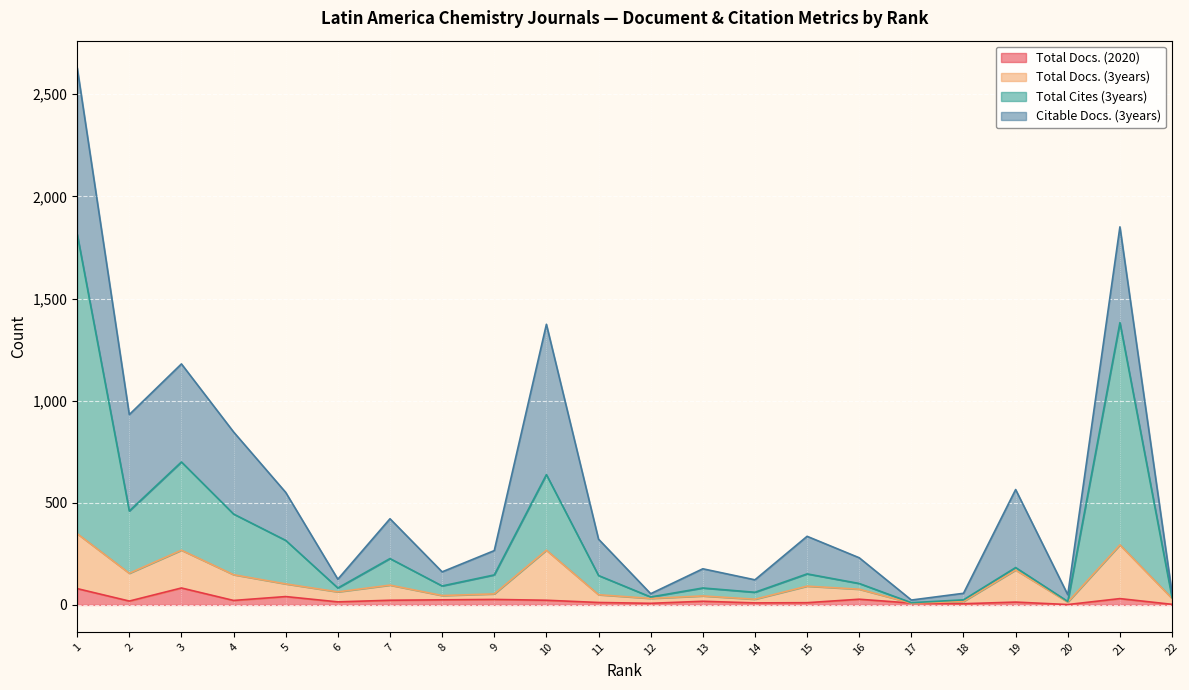

What are all the series names shown in the legend?

Total Docs. (2020), Total Docs. (3years), Total Cites (3years), Citable Docs. (3years)